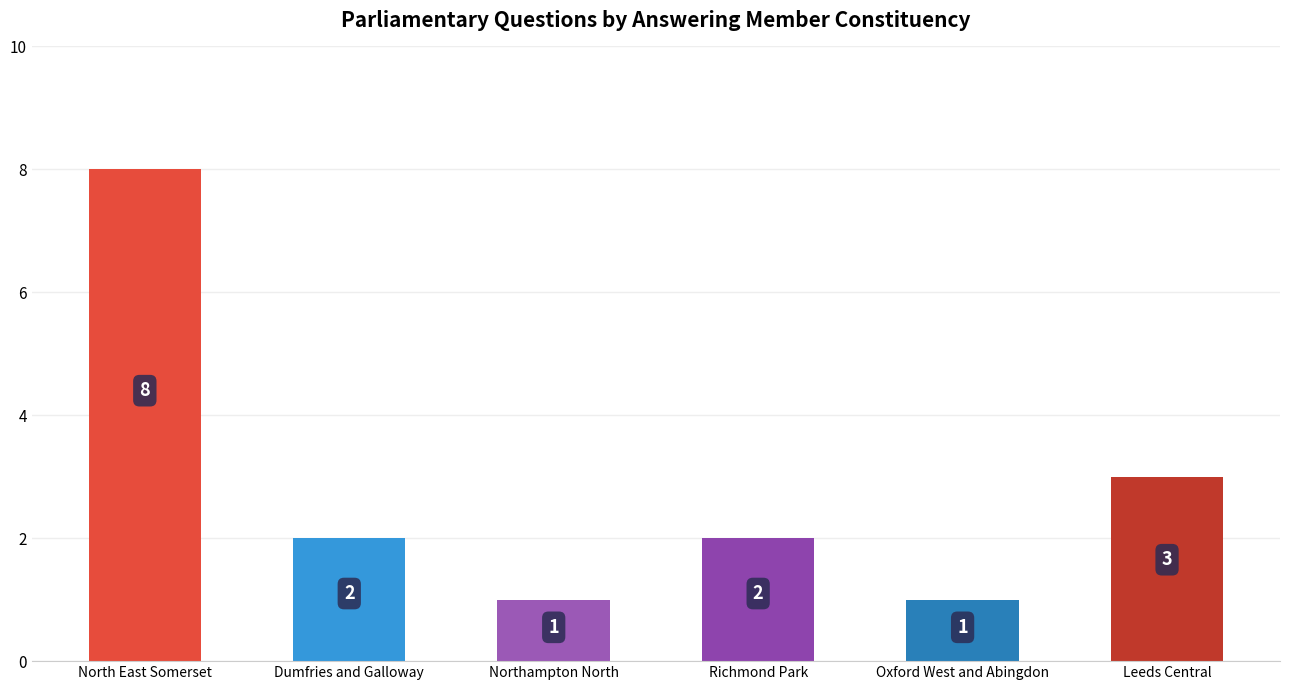

What value does the data have at Leeds Central?

3